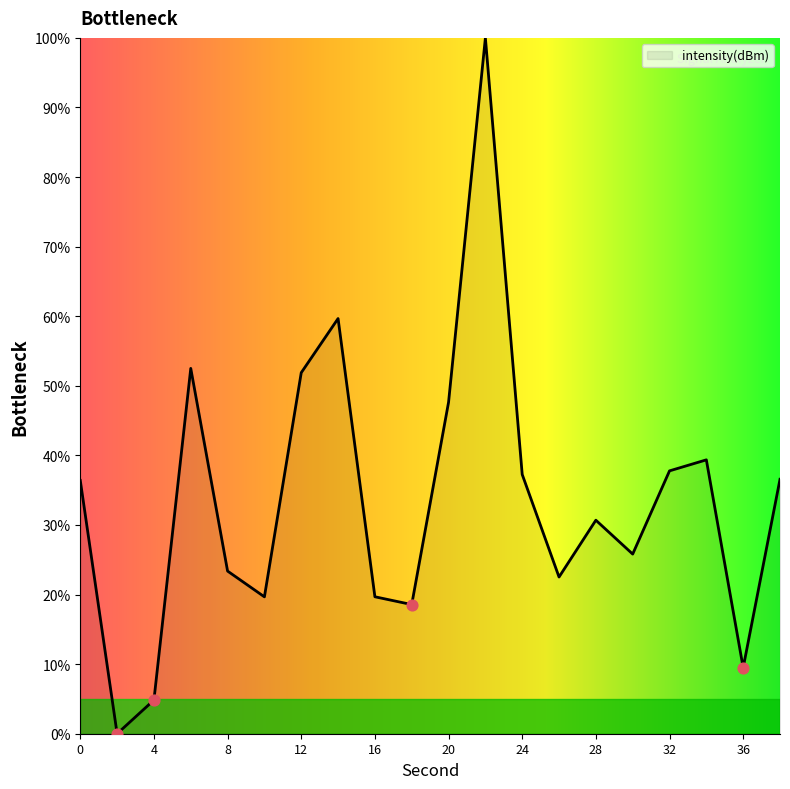

What is the difference between the maximum and minimum values?

100.0